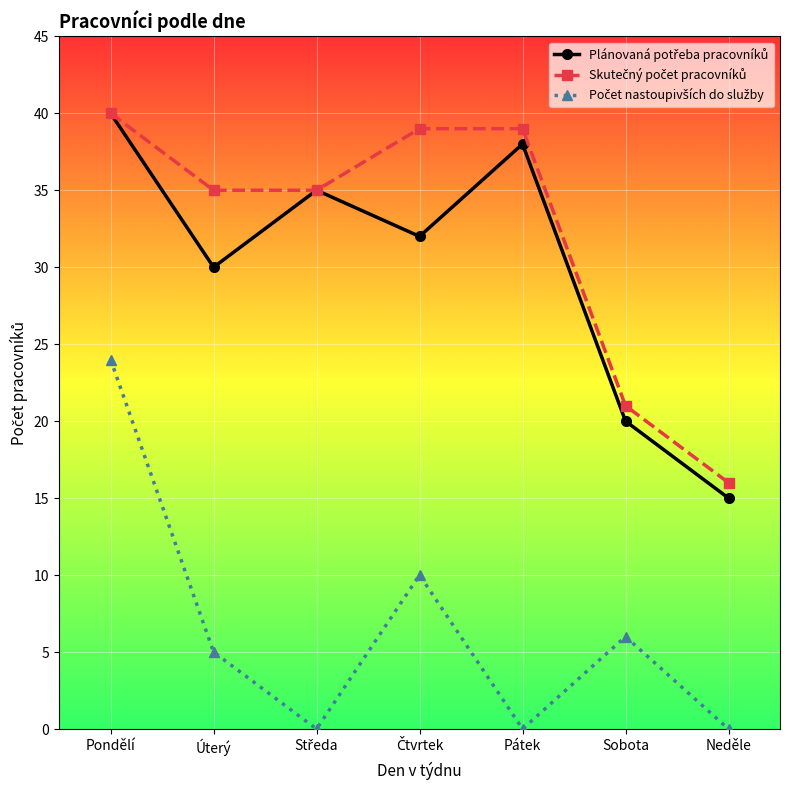

What is the spread (max minus min) of values at Pátek?

39